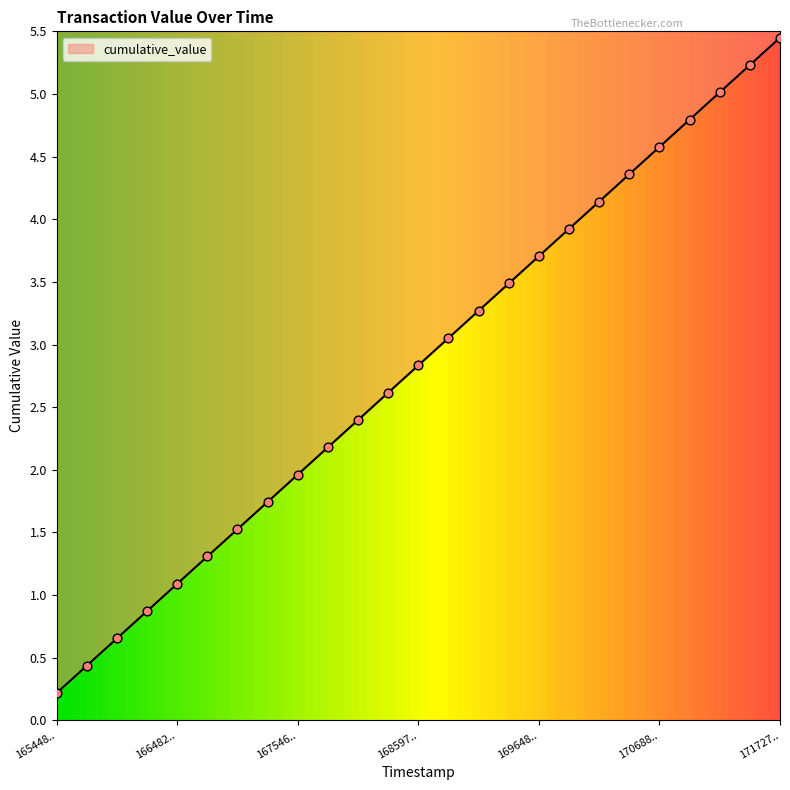

Approximately how many times larger is the value at 1670032168 compared to 1680709514?

0.6